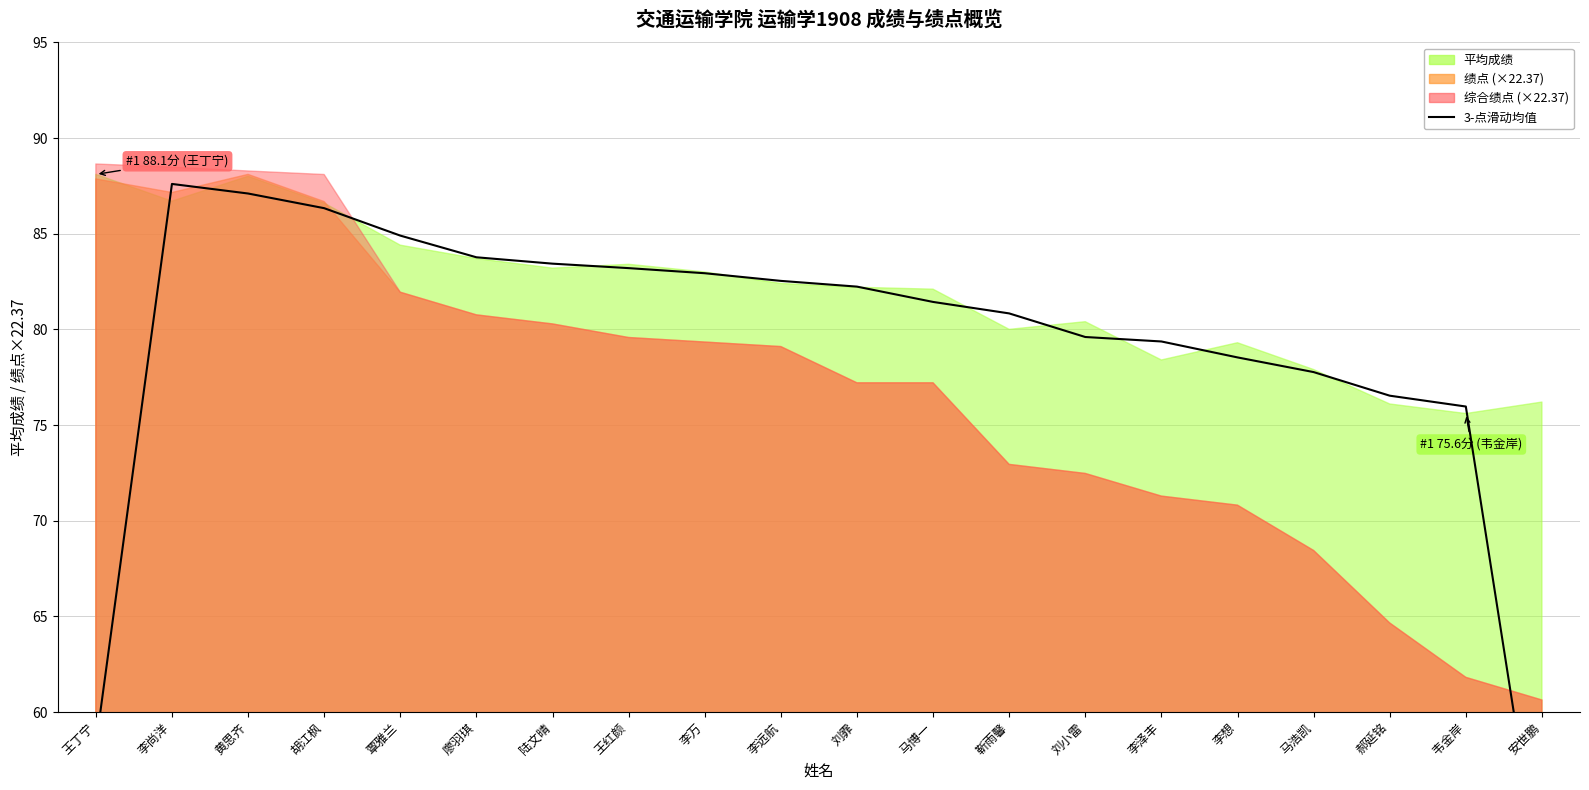

Where is the data nearest to the value 69?

韦金岸